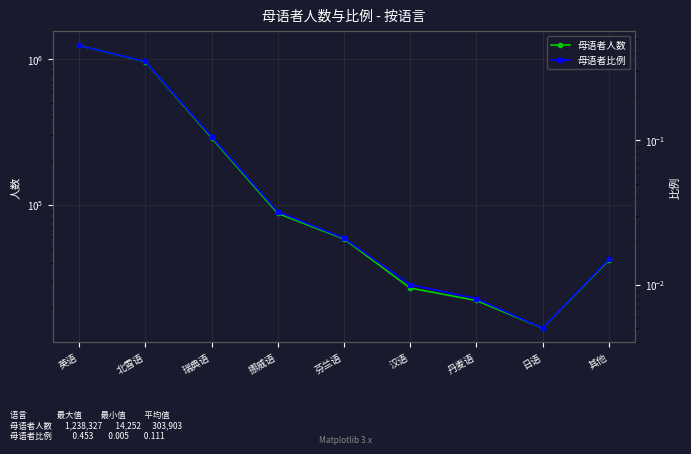

Reading right to left, list all the values displayed in this chart.

母语者人数: 41722.0	14252.0	22046.0	26822.0	58321.0	87232.0	288223.0	958180.0	1238327.0
母语者比例: 0.0	0.0	0.0	0.0	0.0	0.0	0.1	0.4	0.5